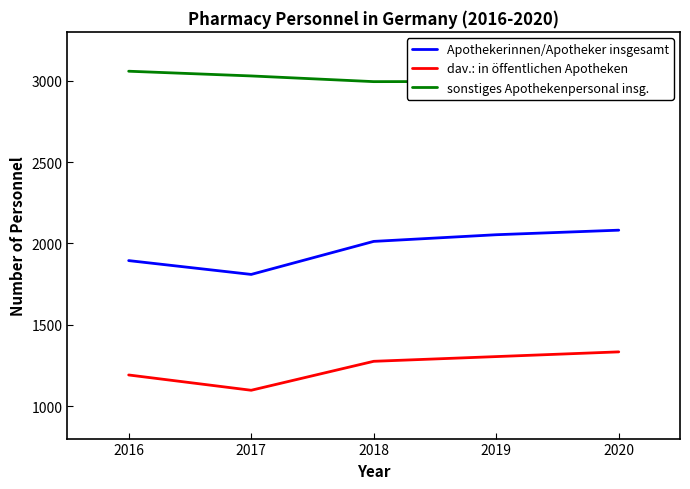

At which label does Apothekerinnen/Apotheker insgesamt reach its minimum?

2017